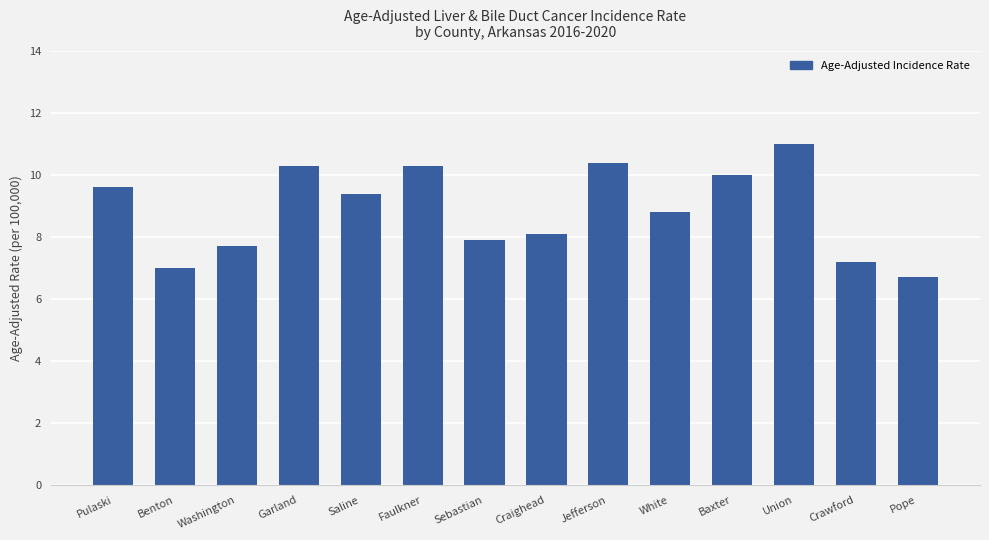

What is the sum of all values?

124.4